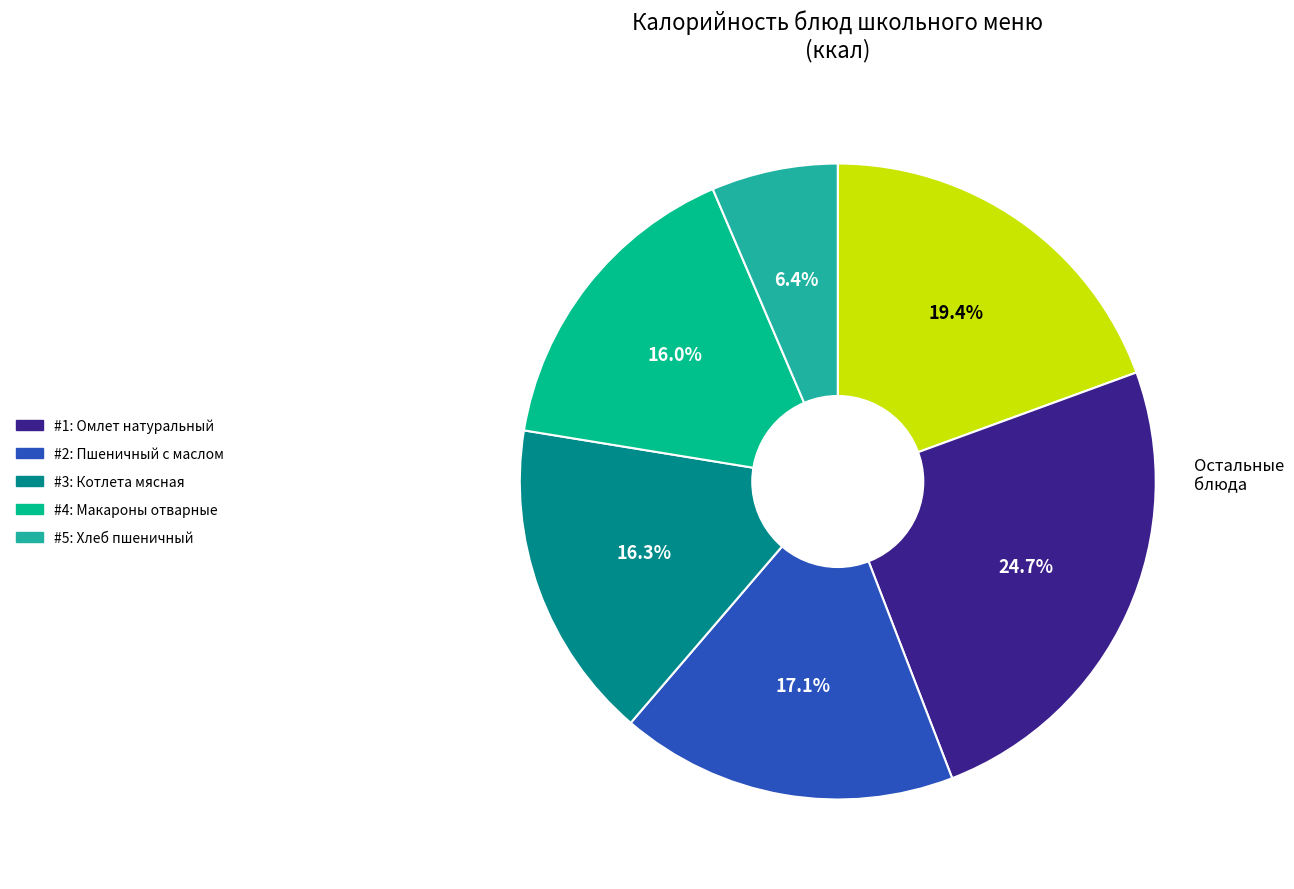

How many slices are in this pie chart?

6